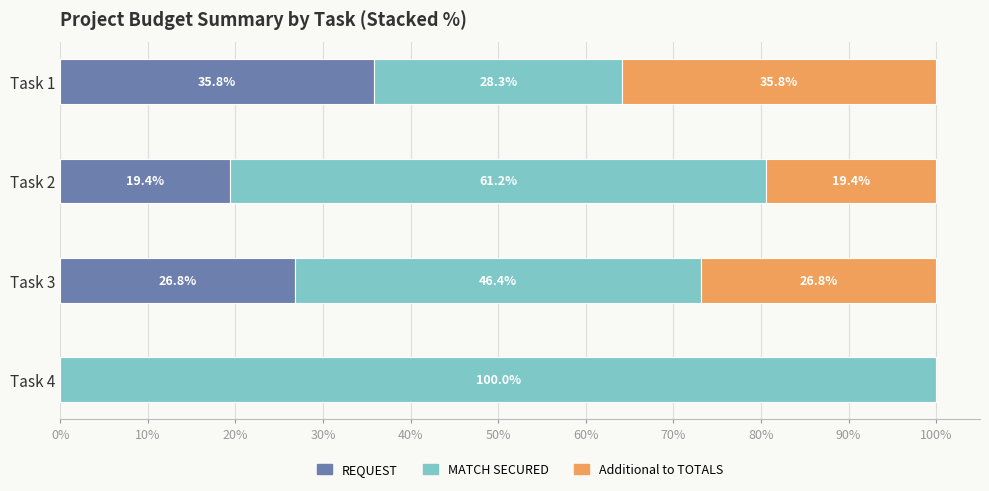

True or false: REQUEST has a value of 9.5 at Task 2.

False